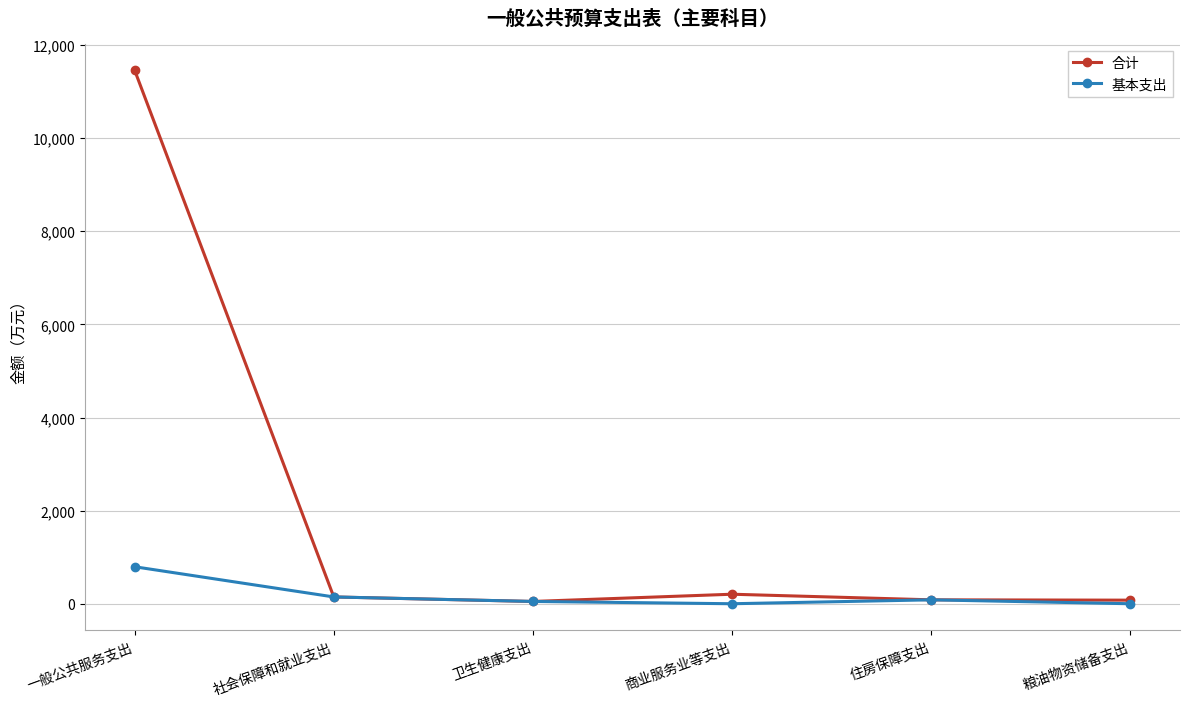

At which category does the chart reach its peak across all series?

一般公共服务支出